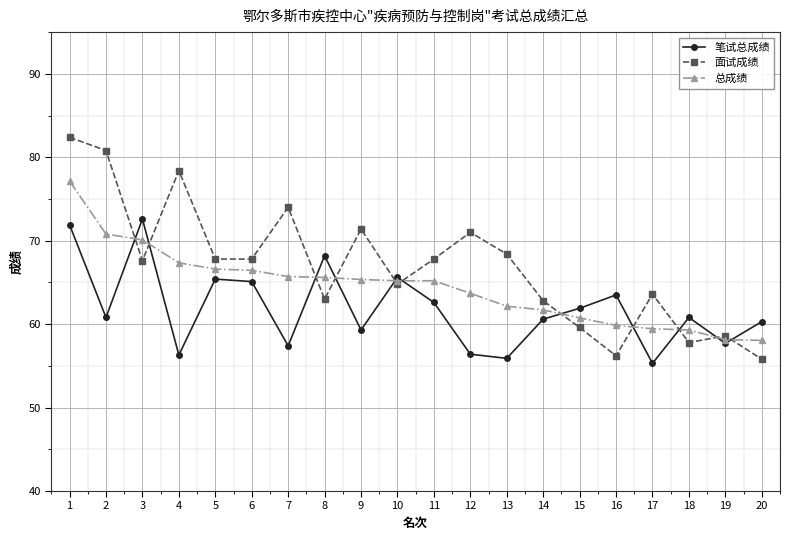

Which series has the largest total across all categories?

面试成绩